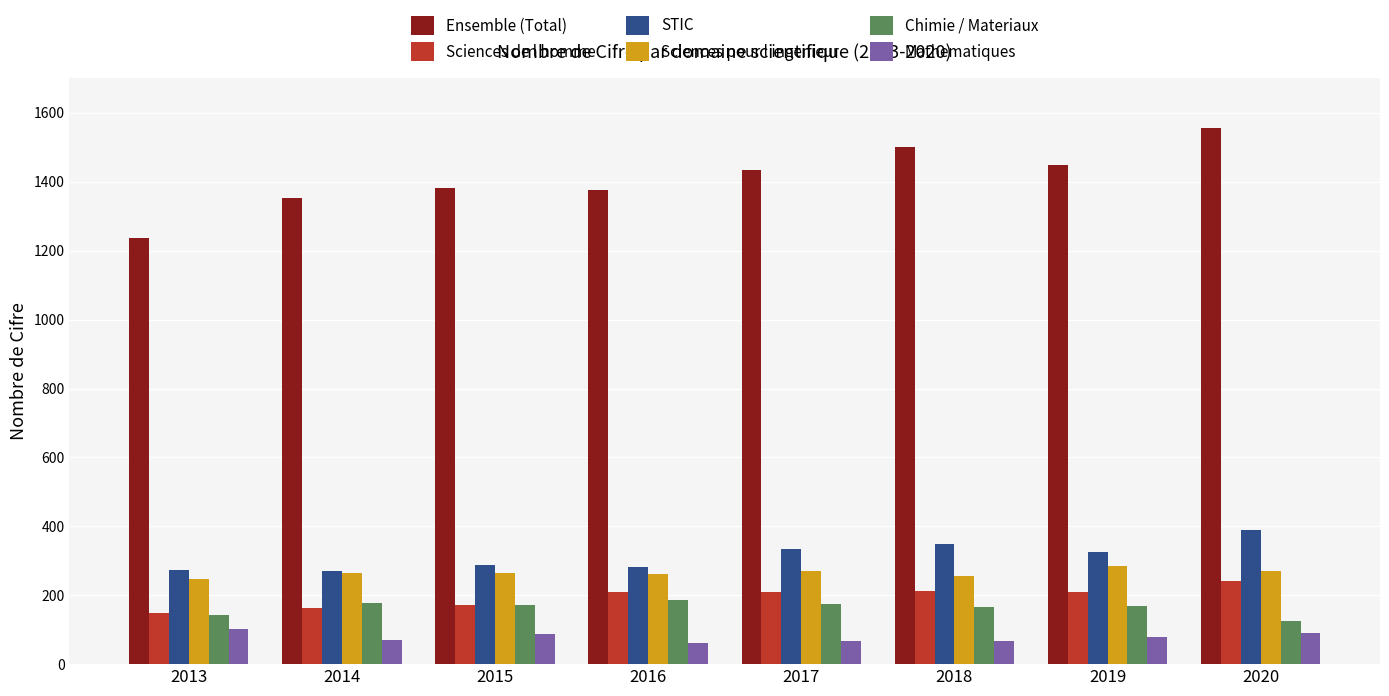

The Mathematiques series shows 71 at 2014. True or false?

True